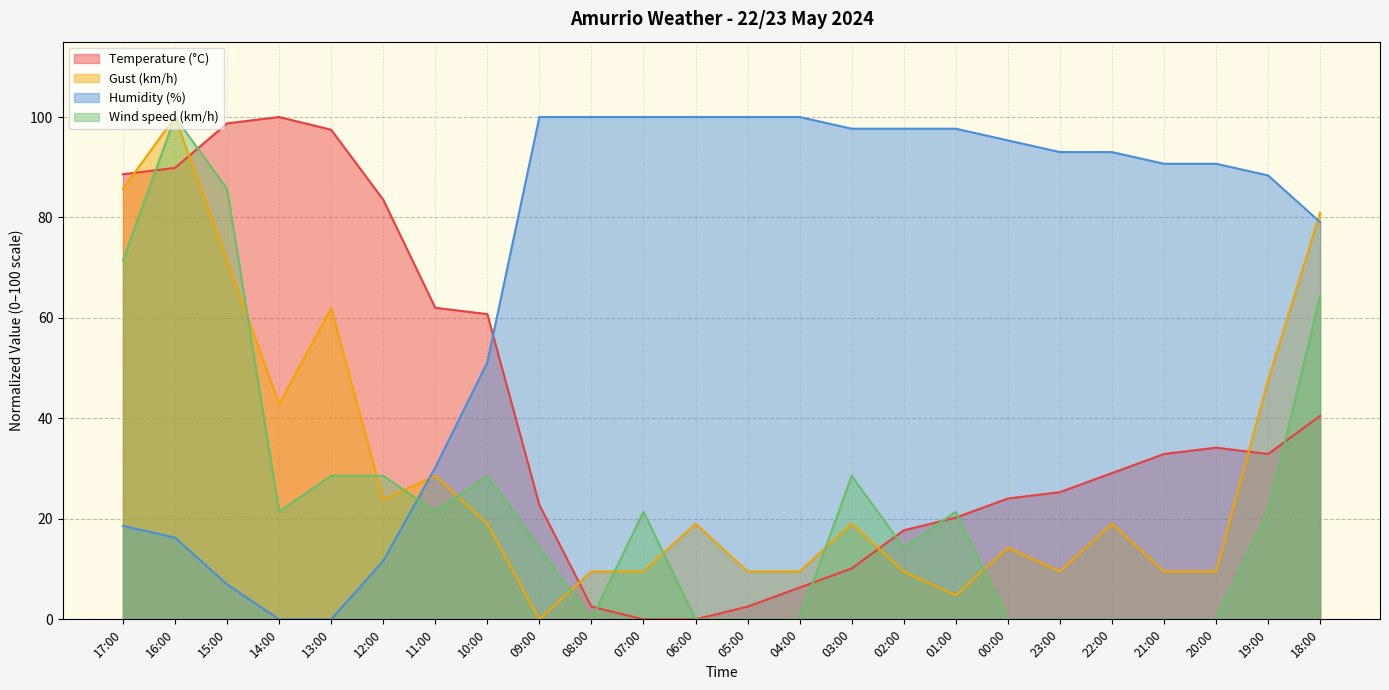

How many series are shown in this chart?

4